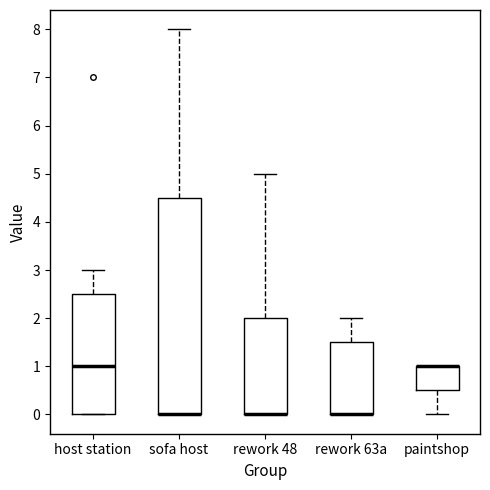

Where is the lower edge of the box for rework 48 on the y-axis? The values are not printed on the chart, so give them approximately, as read against the axis.

0.0